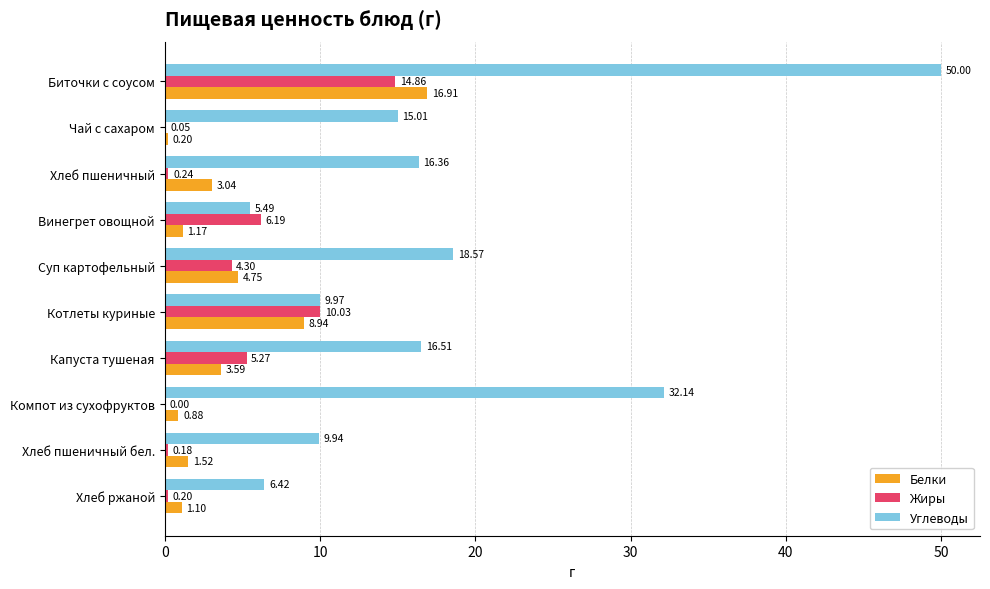

What is the sum of all Углеводы values?

180.4